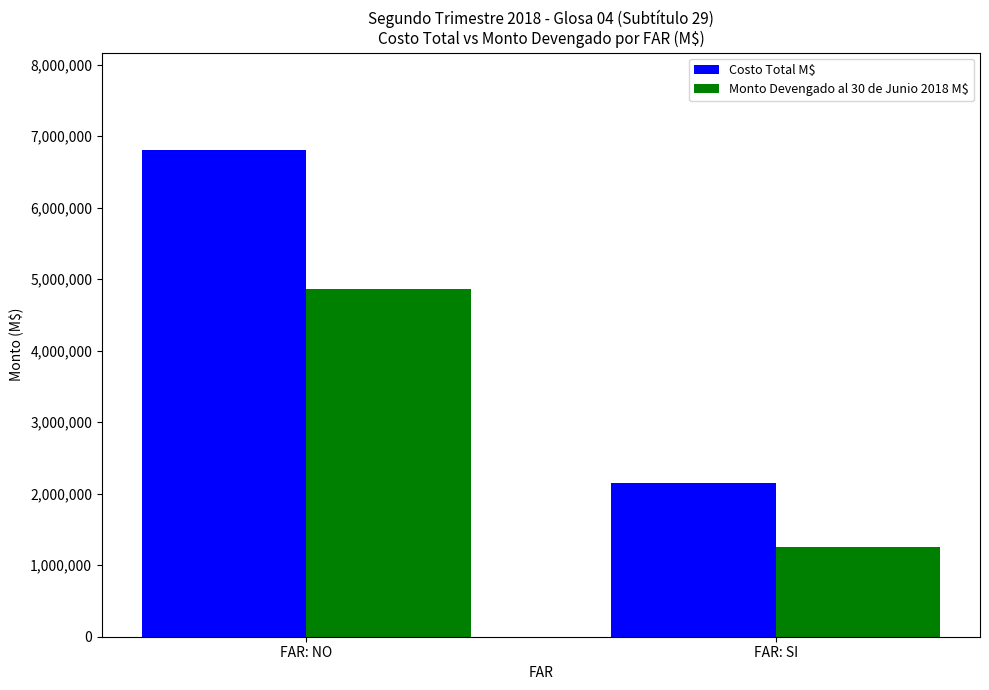

What are all the series names shown in the legend?

Costo Total M$, Monto Devengado al 30 de Junio 2018 M$